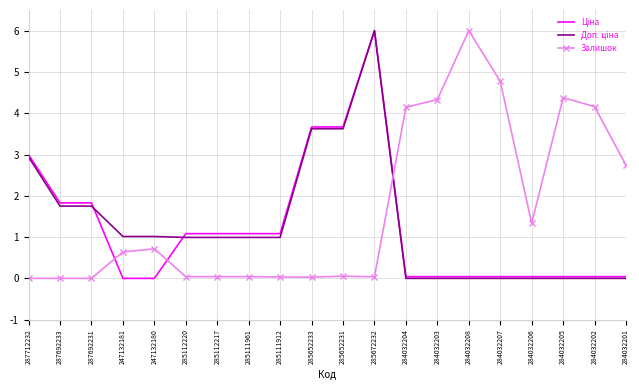

What is the greatest value displayed?

6.0